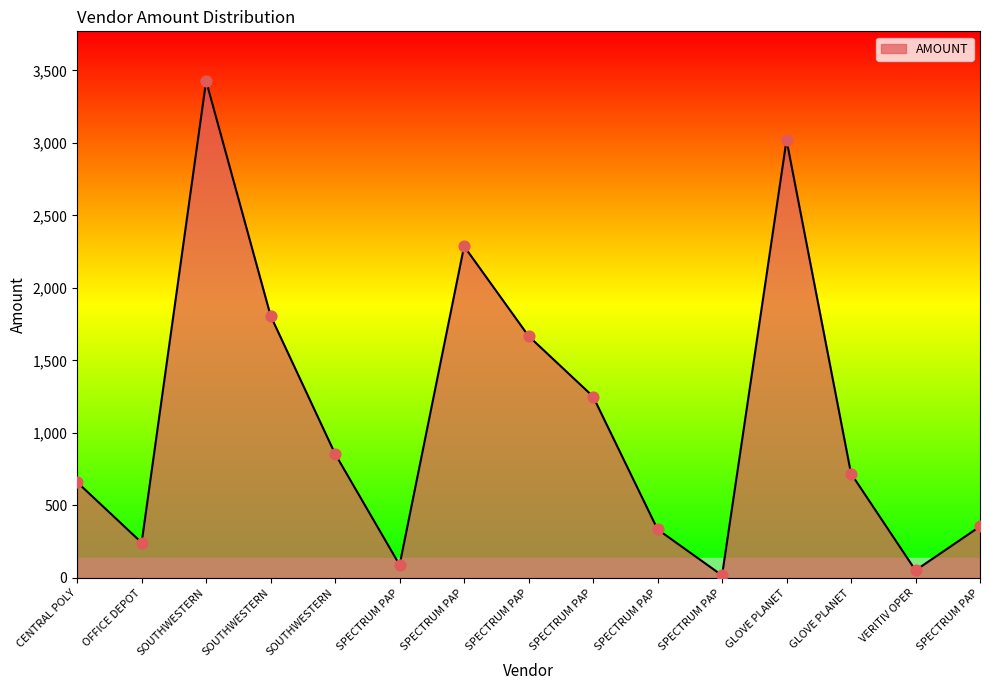

Is this an area chart (filled region under the line)?

Yes